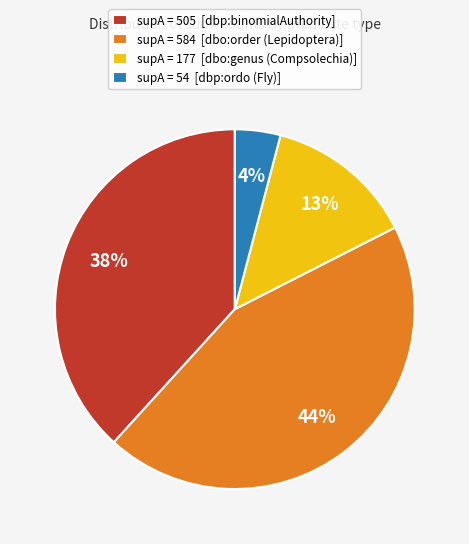

Does any single category account for the majority?

No